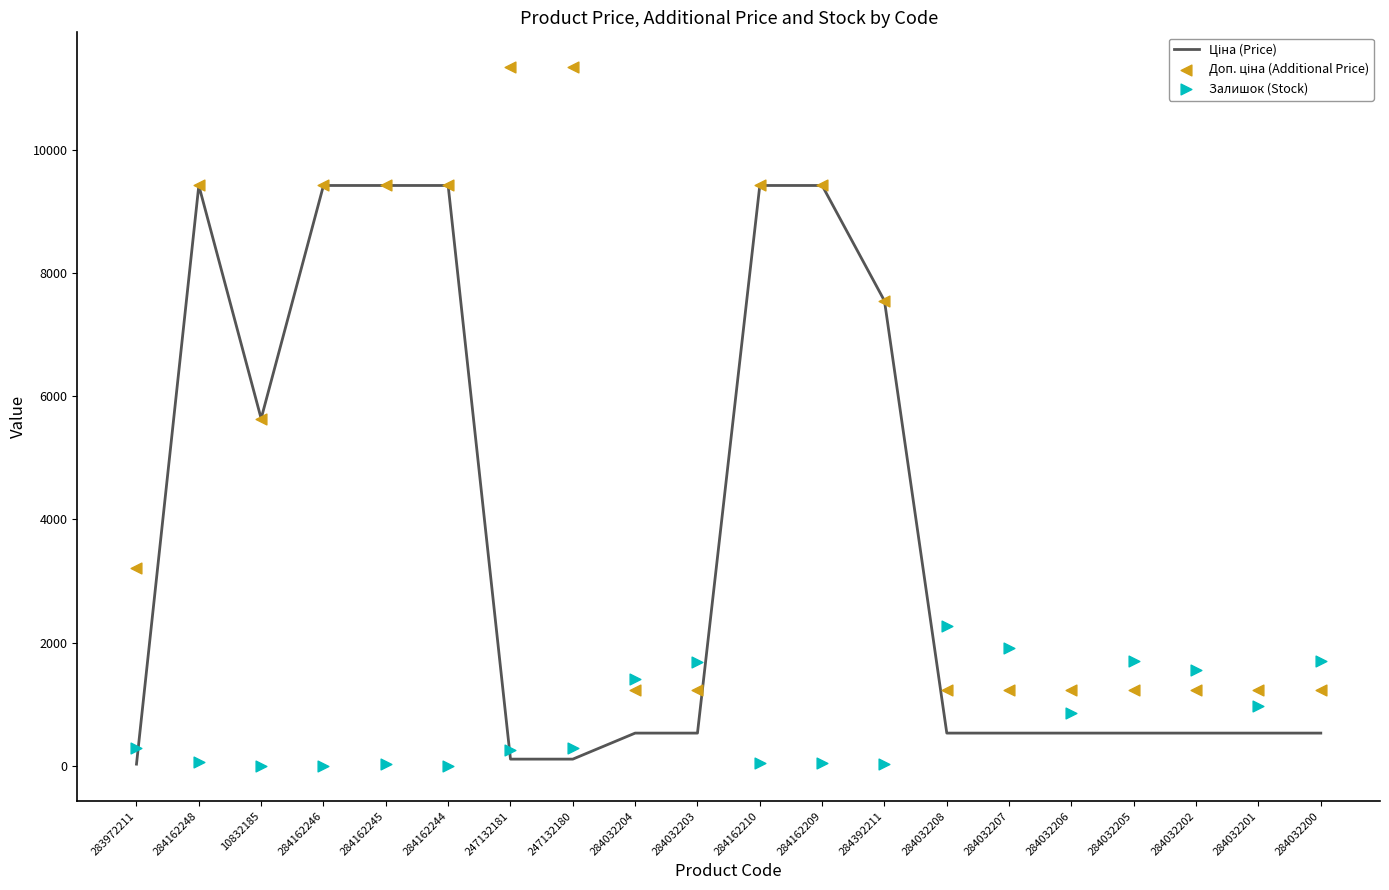

Which series has the largest total across all categories?

Доп. ціна (Additional Price)